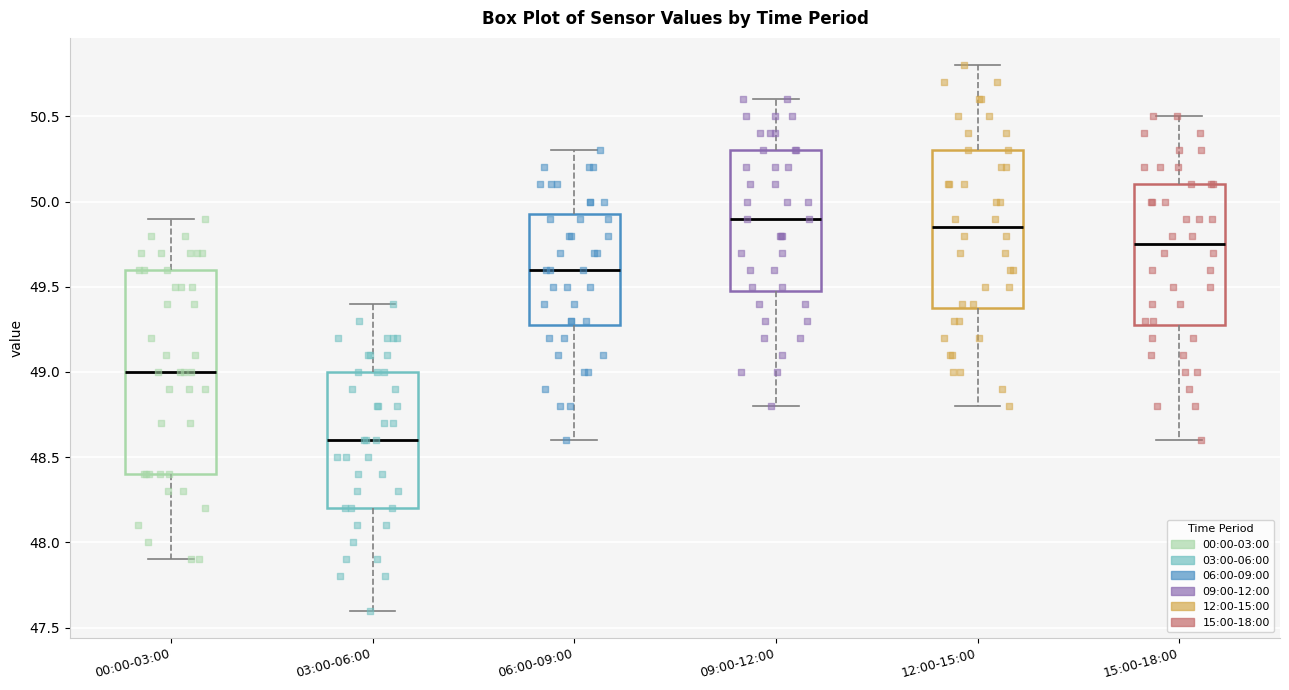

Where does the lower whisker of the box for 09:00-12:00 end on the y-axis? The values are not printed on the chart, so give them approximately, as read against the axis.

48.80